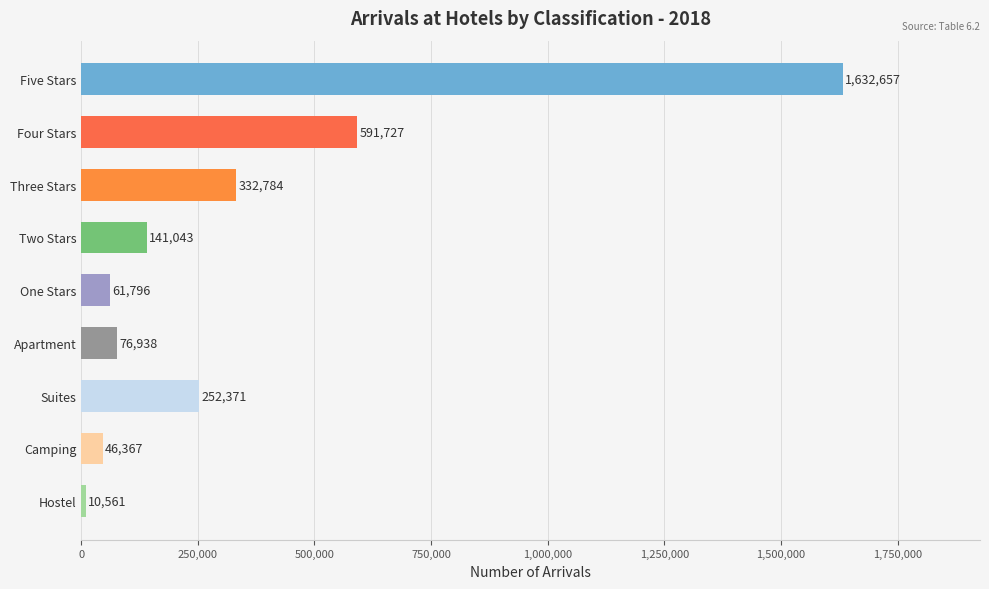

Where is the data nearest to the value 821609?

Four Stars